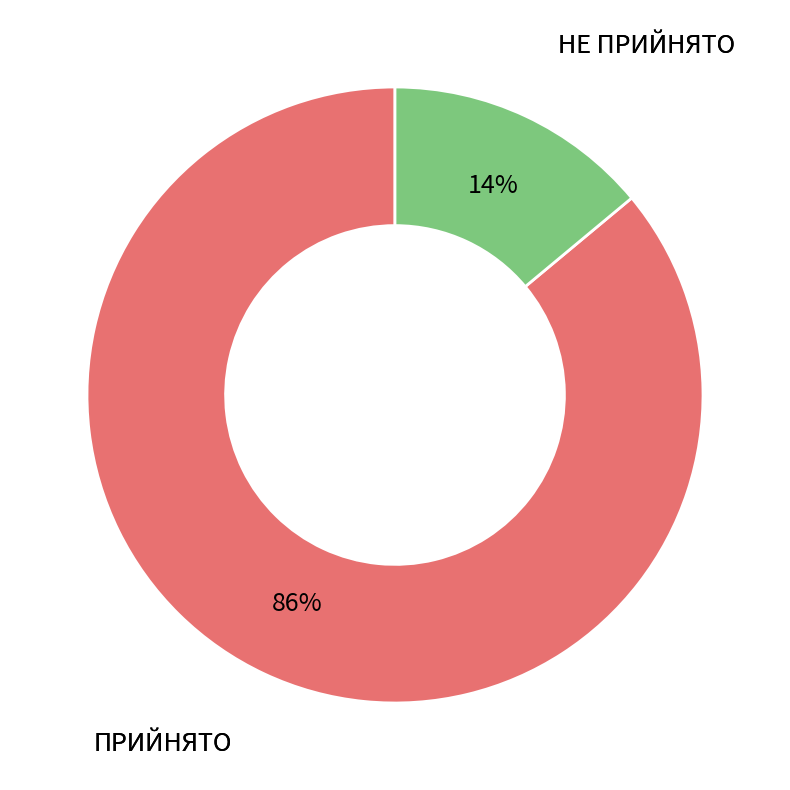

Is НЕ ПРИЙНЯТО the majority of the pie?

No